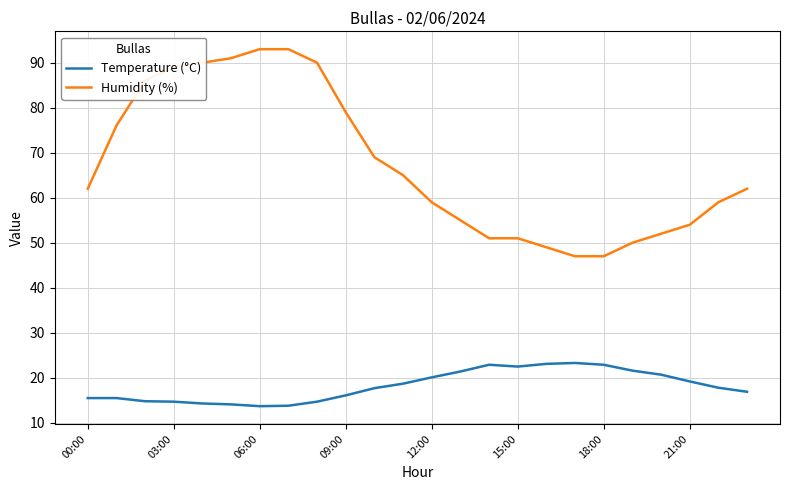

Which series has the widest spread of values?

Humidity (%)